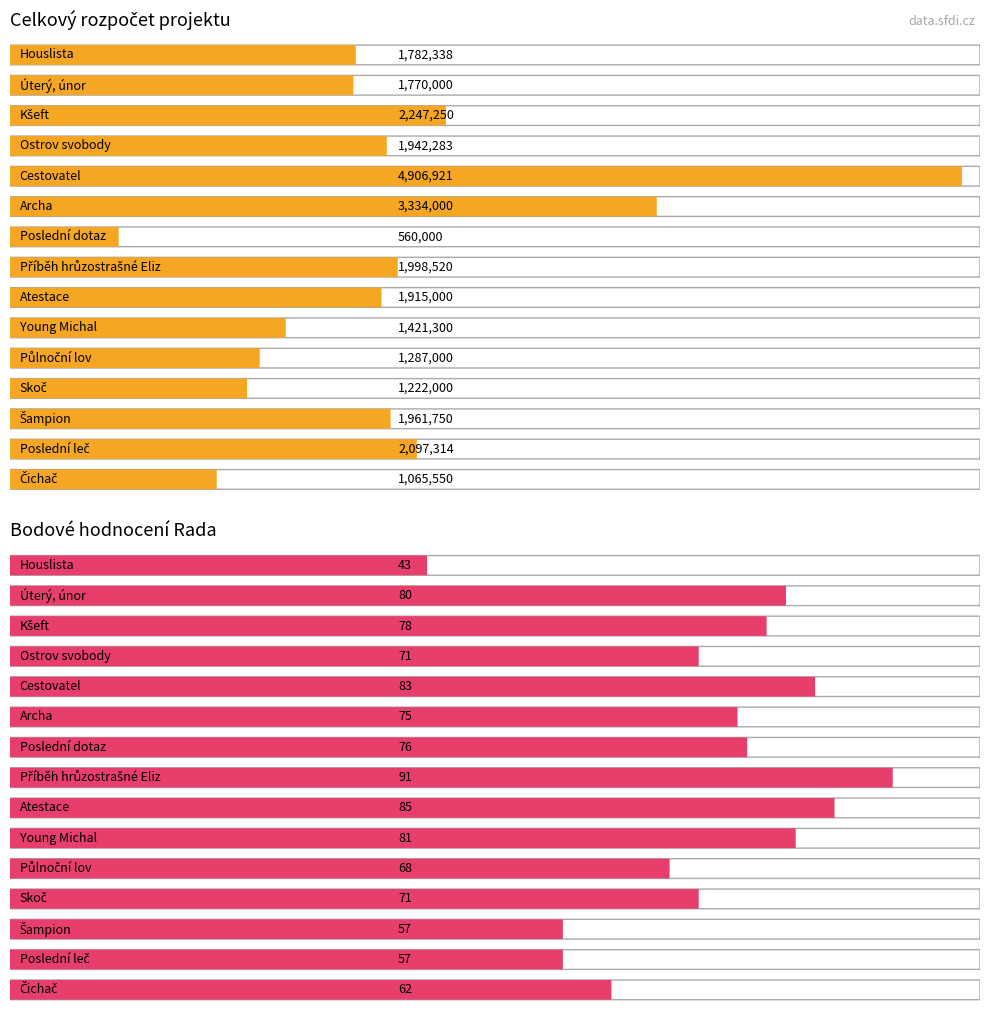

Which series has the largest total across all categories?

celkový rozpočet projektu